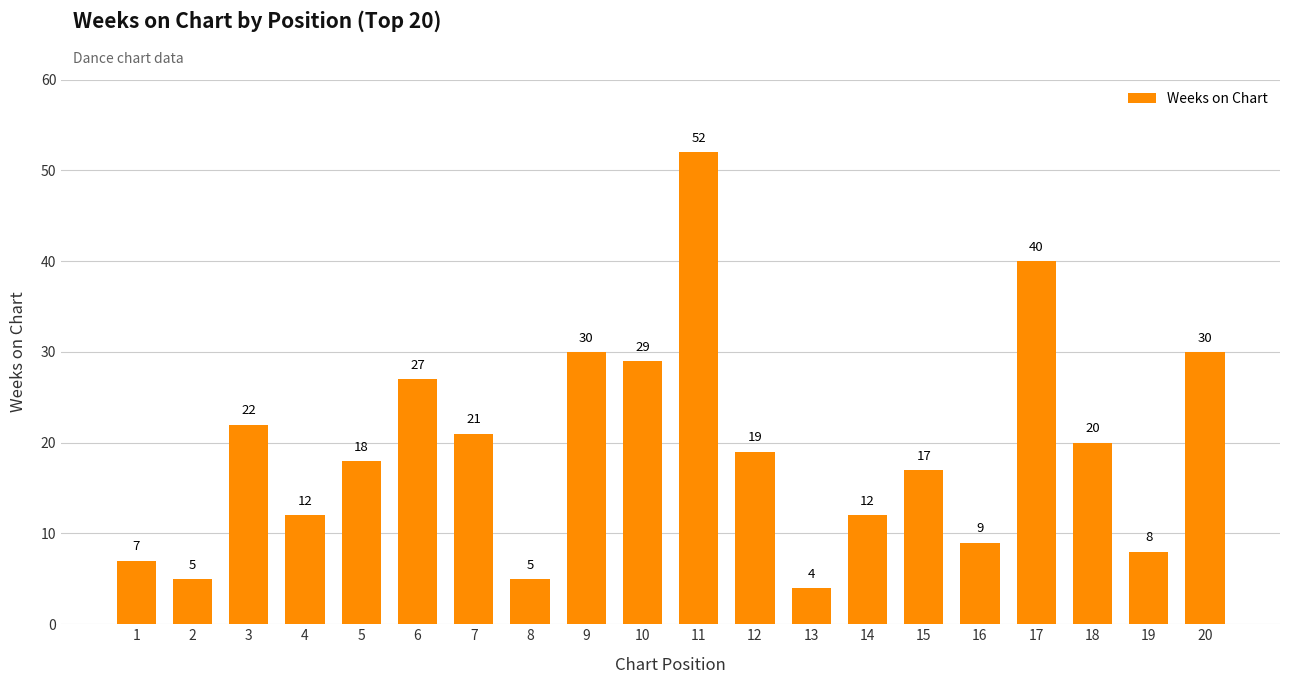

What is the value of the 10th bar from the left?

29